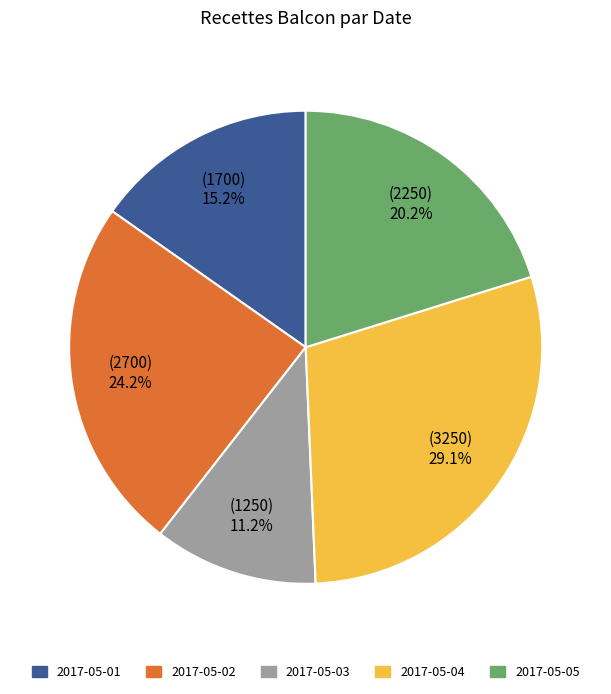

What percentage is the 2017-05-03 slice, to the nearest percent?

11%